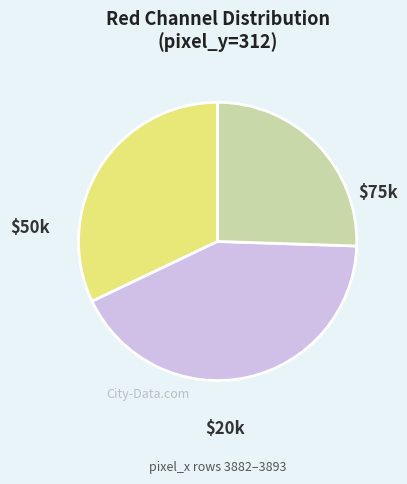

Is there any slice that represents more than half of the pie?

No